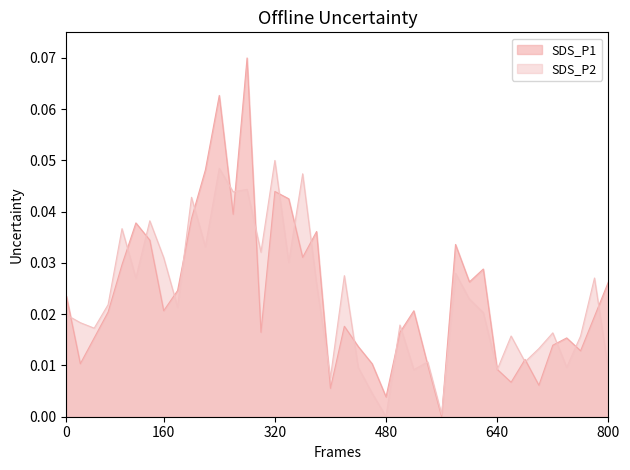

List the series in order of their peak value, highest first.

SDS_P1, SDS_P2